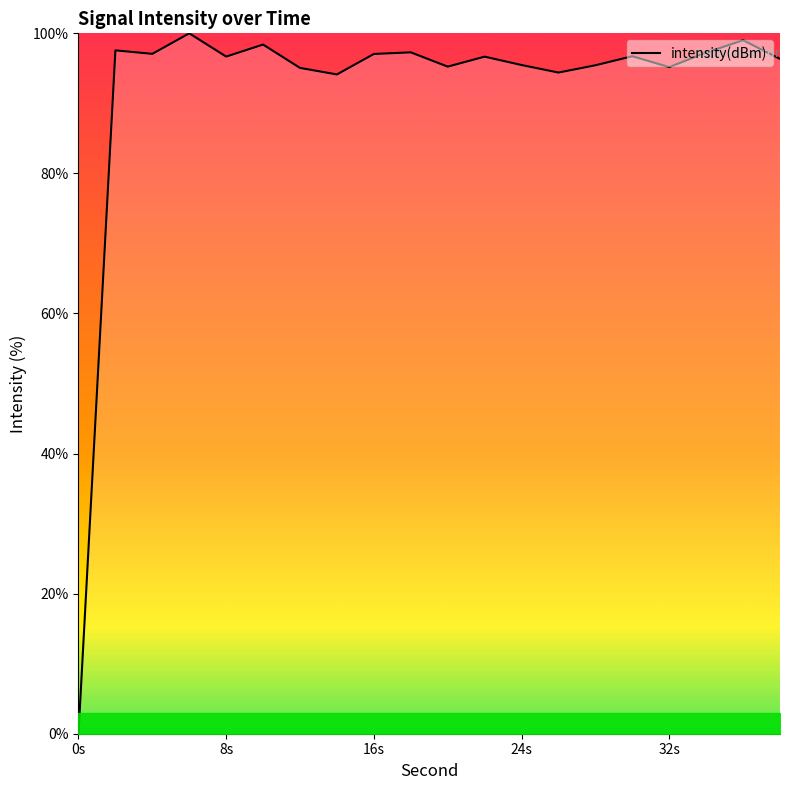

What is the greatest value displayed?

100.0